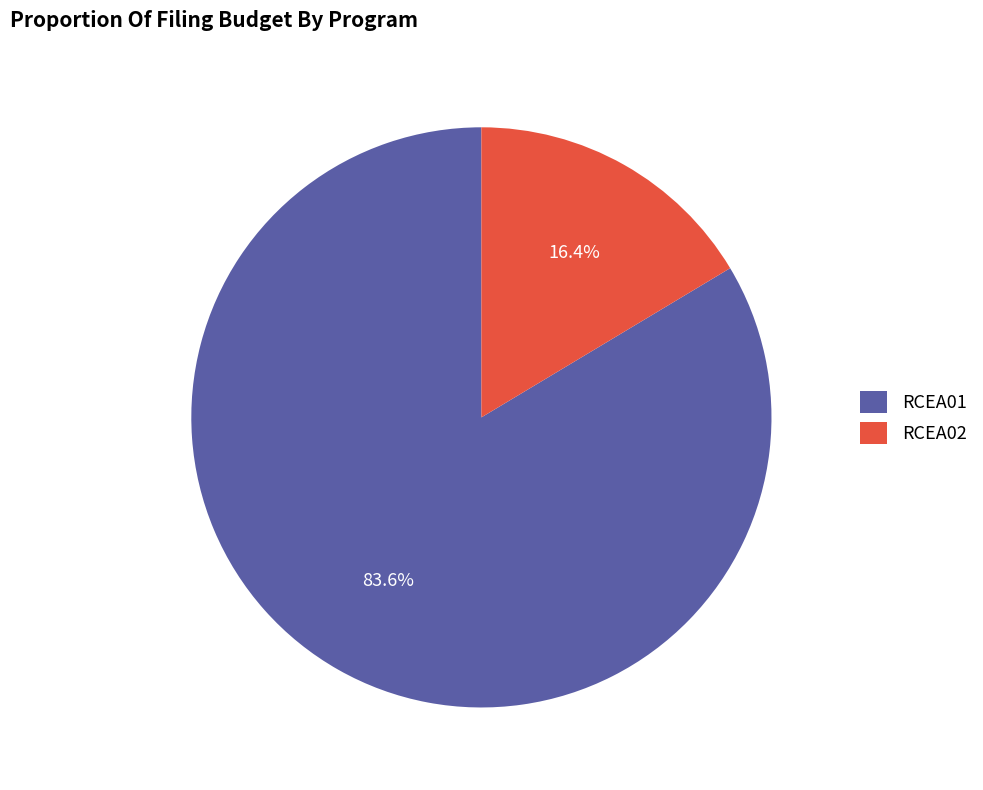

Which has a higher value, RCEA02 or RCEA01?

RCEA01